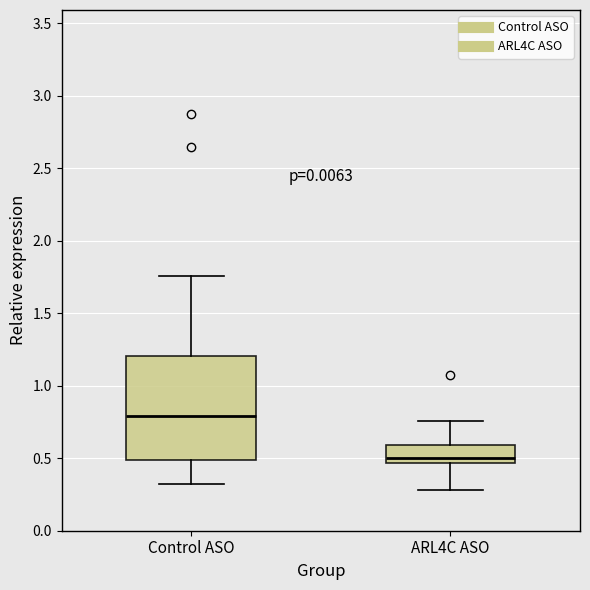

Reading left to right, read every box against the y-axis: the position of its median line, the range the box covers, and the ends of its whiskers. The values are not printed on the chart, so give them approximately, as read against the axis.

Control ASO: median 0.80, box 0.50 to 1.20, whiskers 0.35 to 1.75
ARL4C ASO: median 0.50, box 0.45 to 0.60, whiskers 0.30 to 0.75